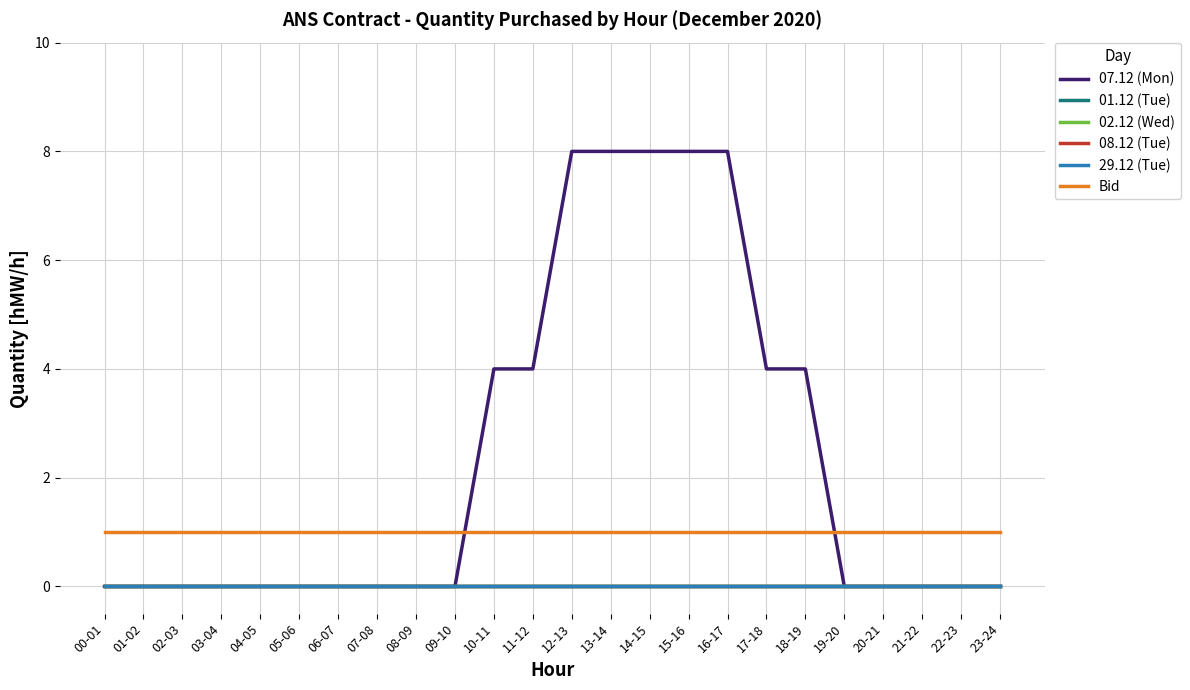

What is the sum of the 07.12 (Mon) values at 12-13 and 16-17?

16